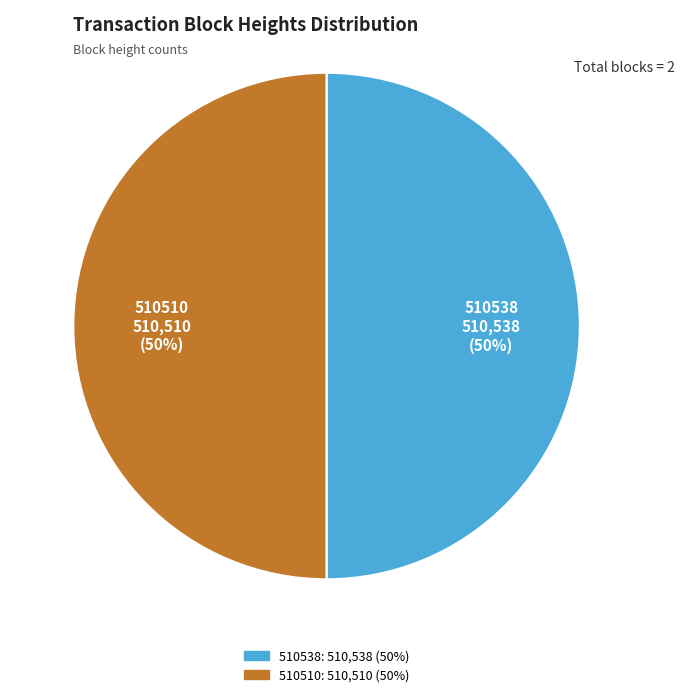

Approximately how many times larger is the value at 510538 compared to 510510?

1.0